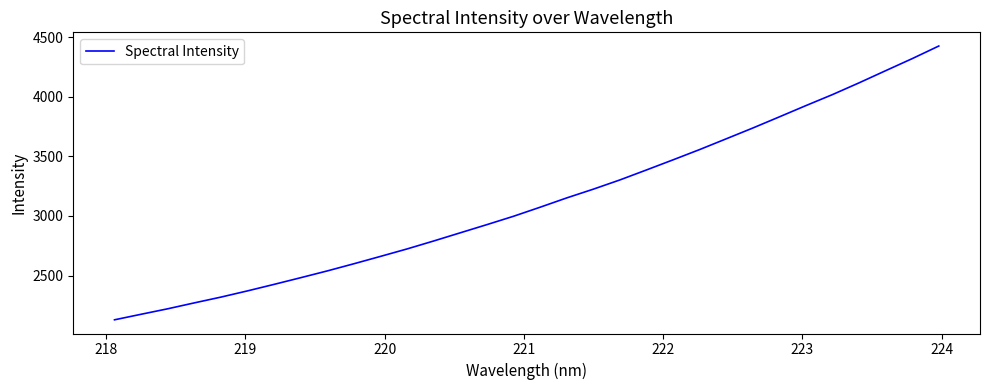

What is the greatest value displayed?

4424.5